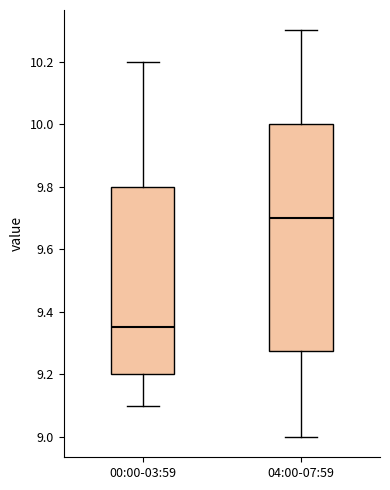

Comparing the boxes themselves (not the whiskers), which one is the tallest?

04:00-07:59